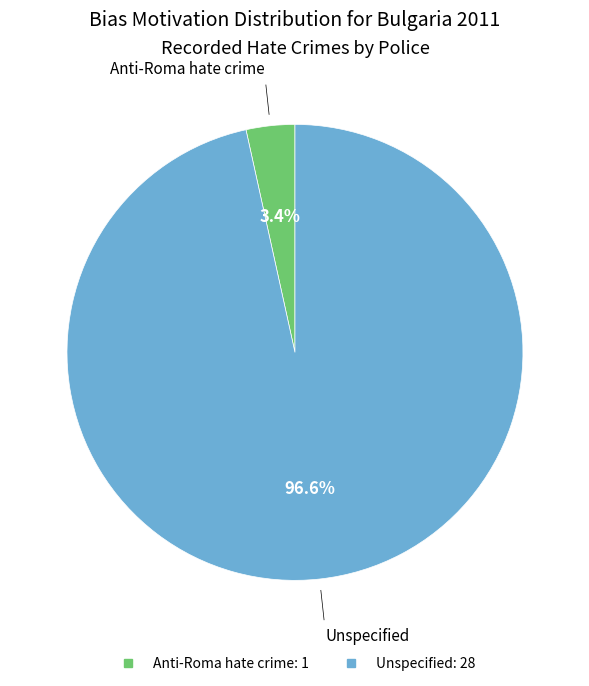

Rank the categories by value from lowest to highest.

Anti-Roma hate crime, Unspecified